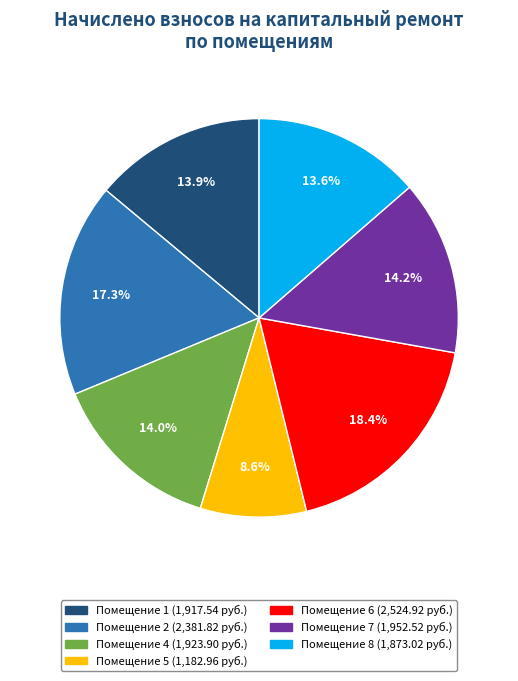

Does any single category account for the majority?

No